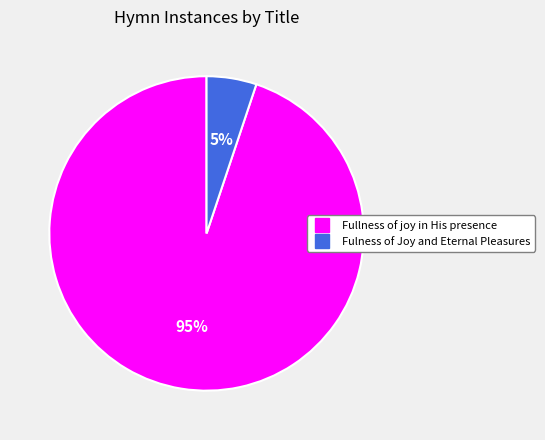

Which has a higher value, Fulness of Joy and Eternal Pleasures or Fullness of joy in His presence?

Fullness of joy in His presence